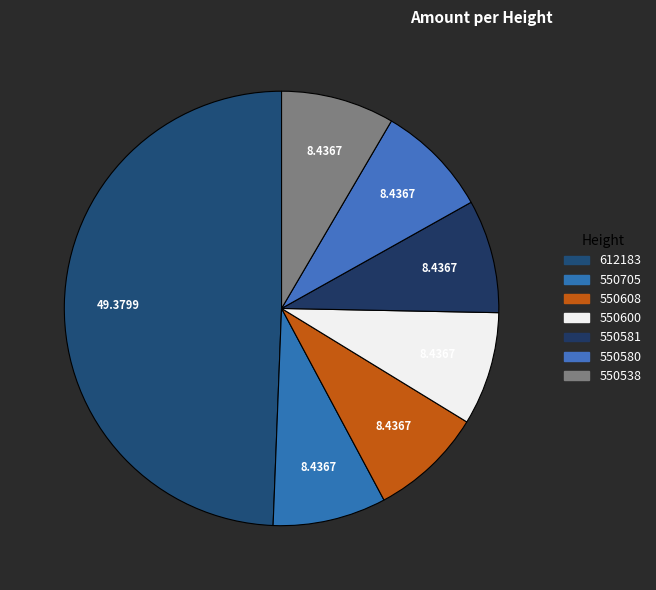

Which category has the smallest portion of the pie?

550705